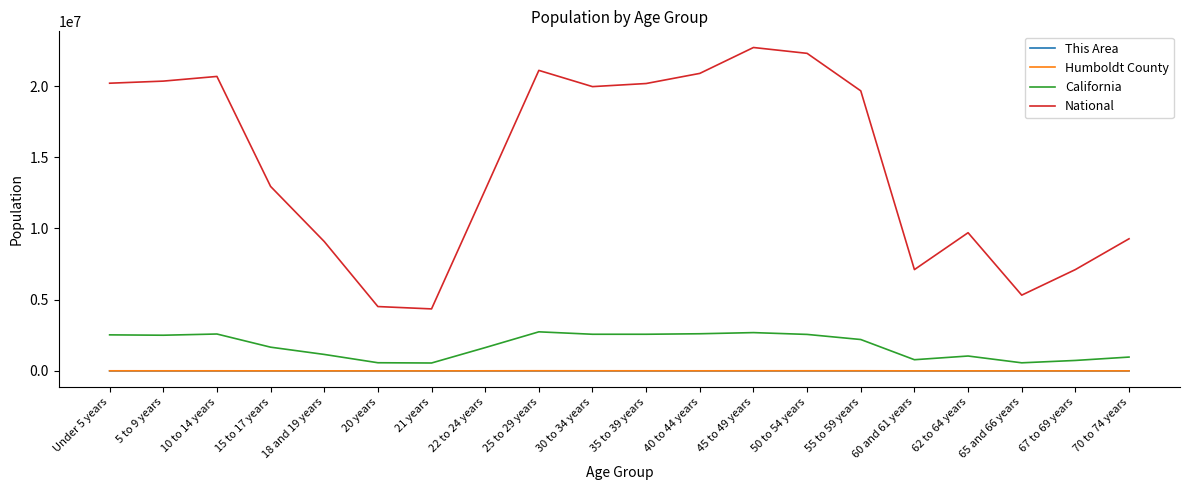

What is the greatest value displayed?

22708591